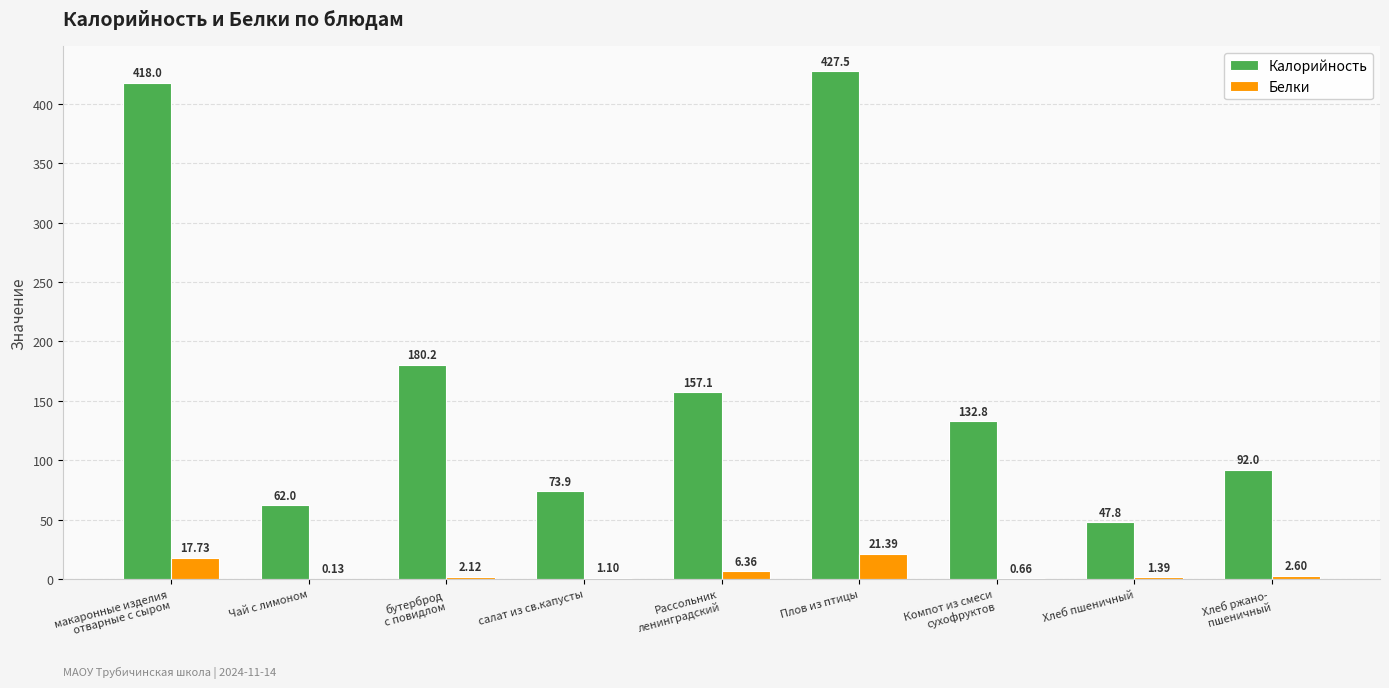

Where does the Калорийность series first go above 132?

макаронные изделия
отварные с сыром